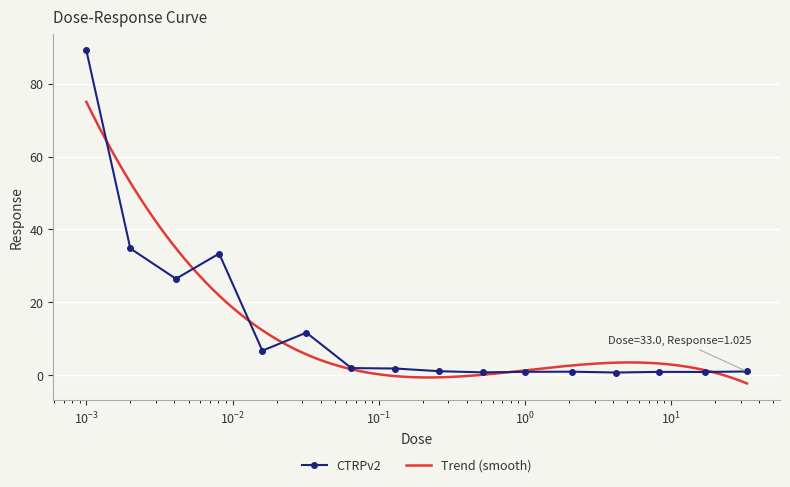

What is the value of the CTRPv2 point at the 4th from the left?

33.4